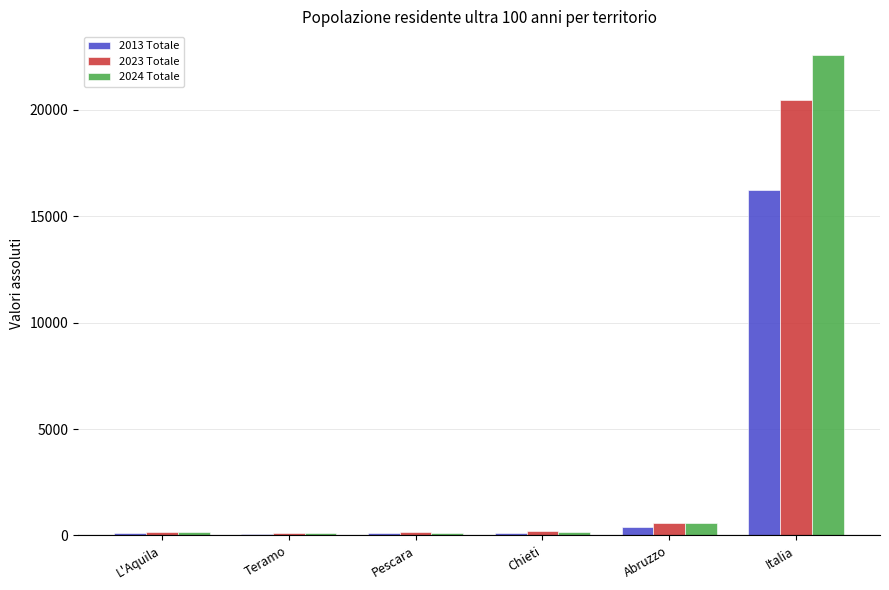

What is the maximum value shown in the chart?

22552